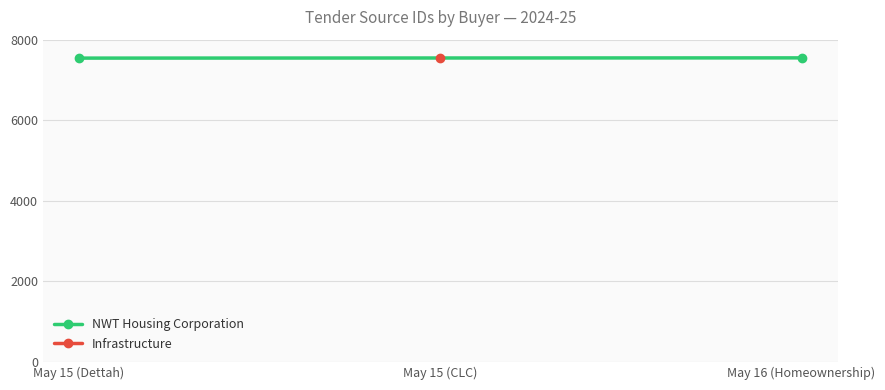

What is the difference between the values at May 16 (Homeownership) and May 15 (Dettah)?

6